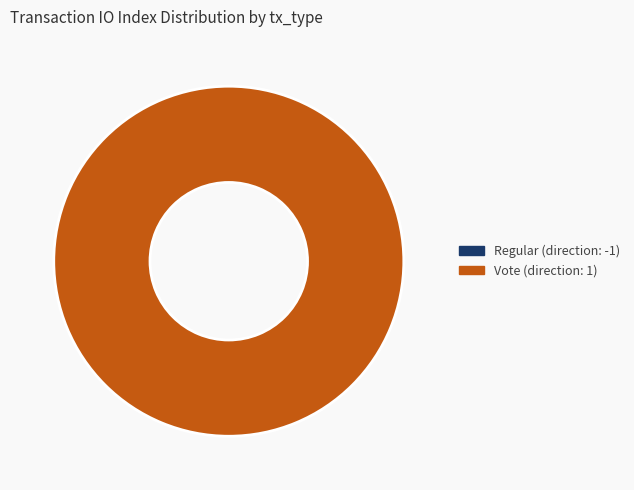

Does Vote (direction: 1) represent more than half of the total?

Yes